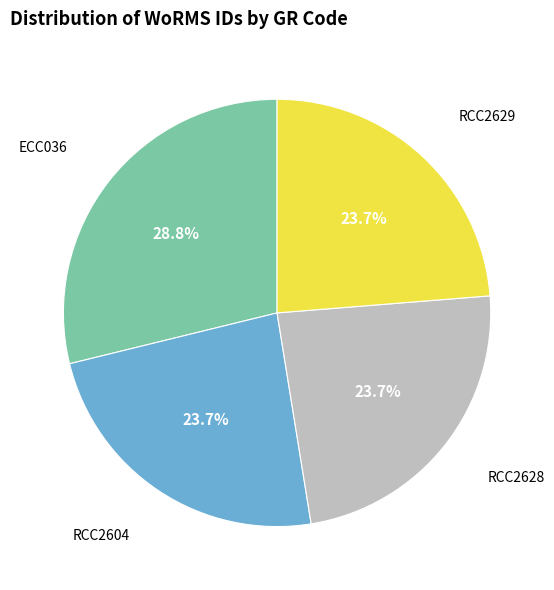

Is there a majority slice in this chart?

No